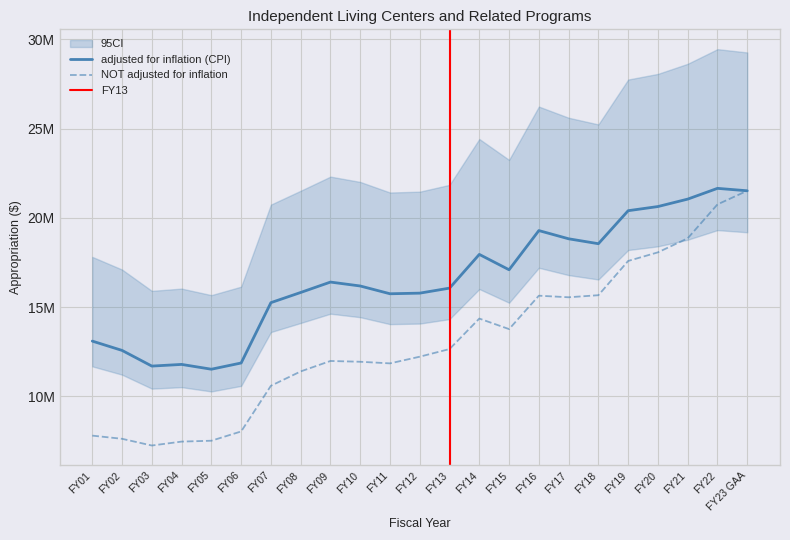

Between FY20 and FY12, which is larger?

FY20